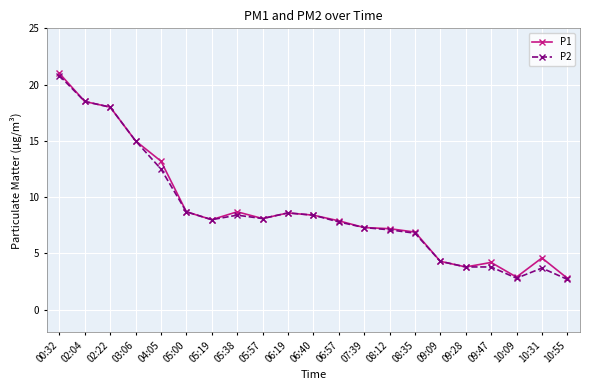

What is the sum of all P1 values?

188.1